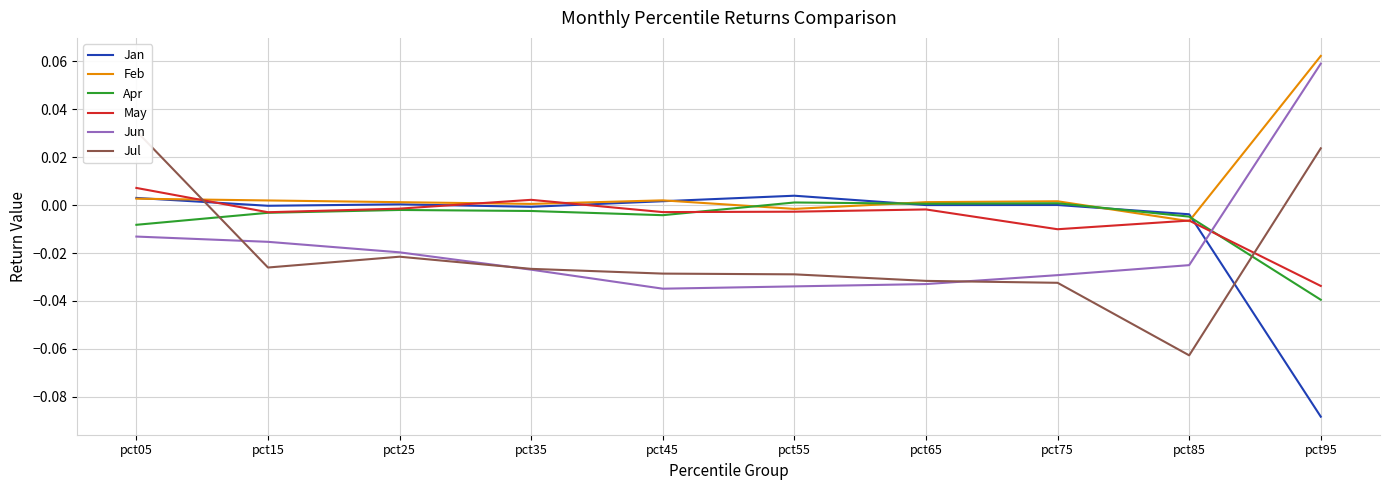

Is the value of Jul at pct95 greater than the value of May at pct85?

Yes